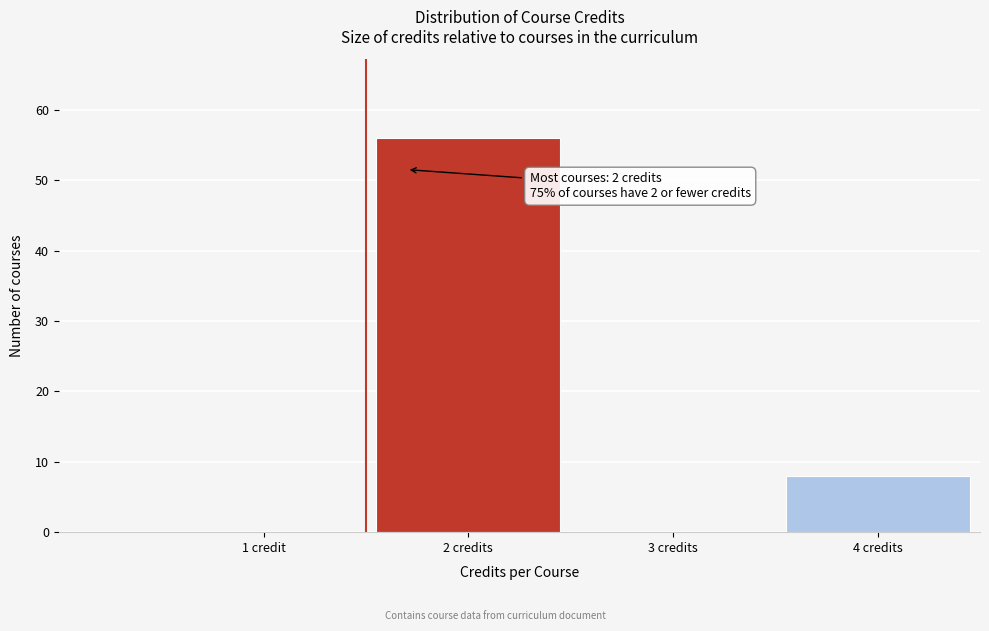

Reading left to right, extract all data points from this chart.

1 credit=0	2 credits=56	3 credits=0	4 credits=8